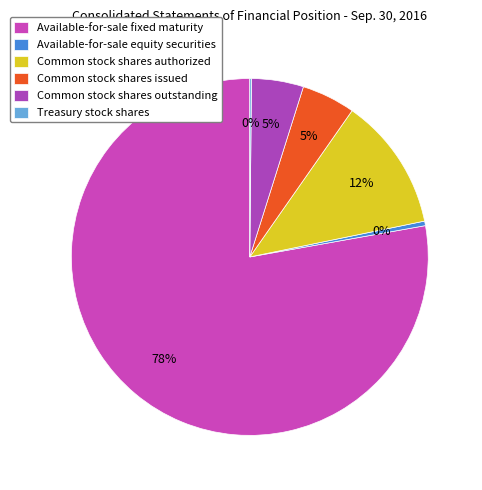

Which category accounts for the majority?

Available-for-sale fixed maturity